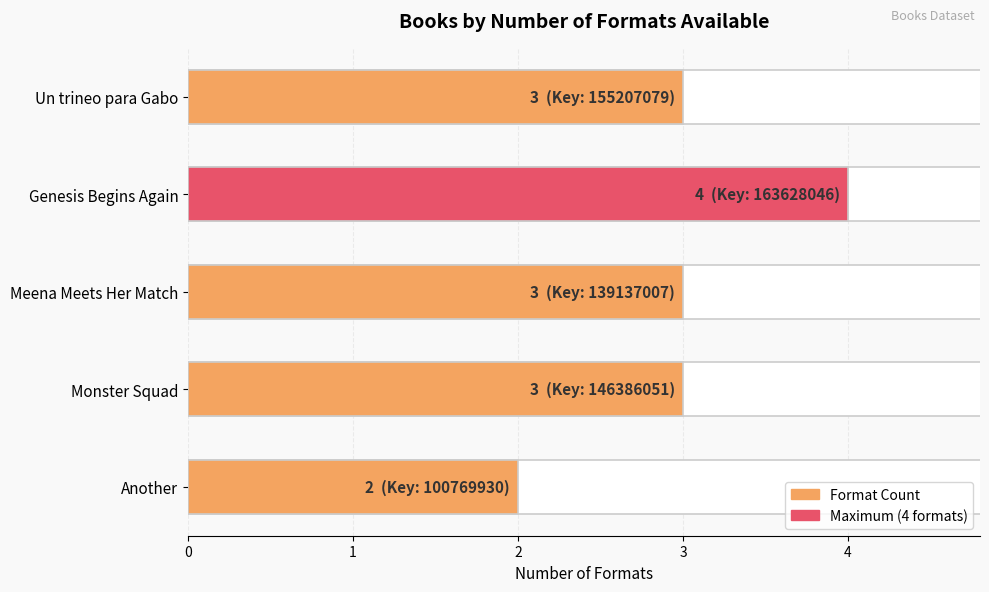

What is the change in value from Genesis Begins Again to Monster Squad?

-1